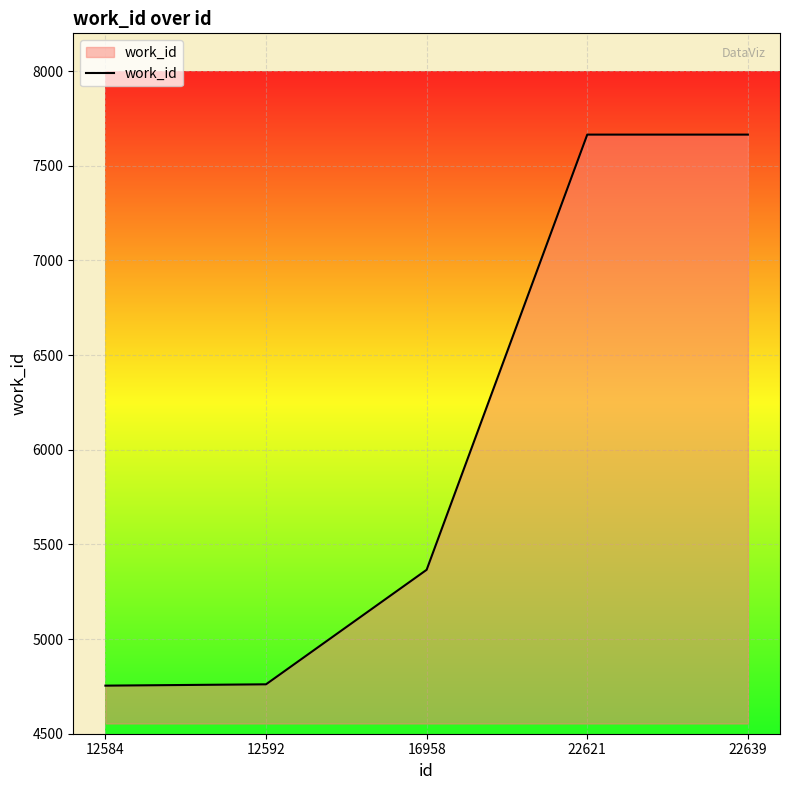

What is the average value?

6042